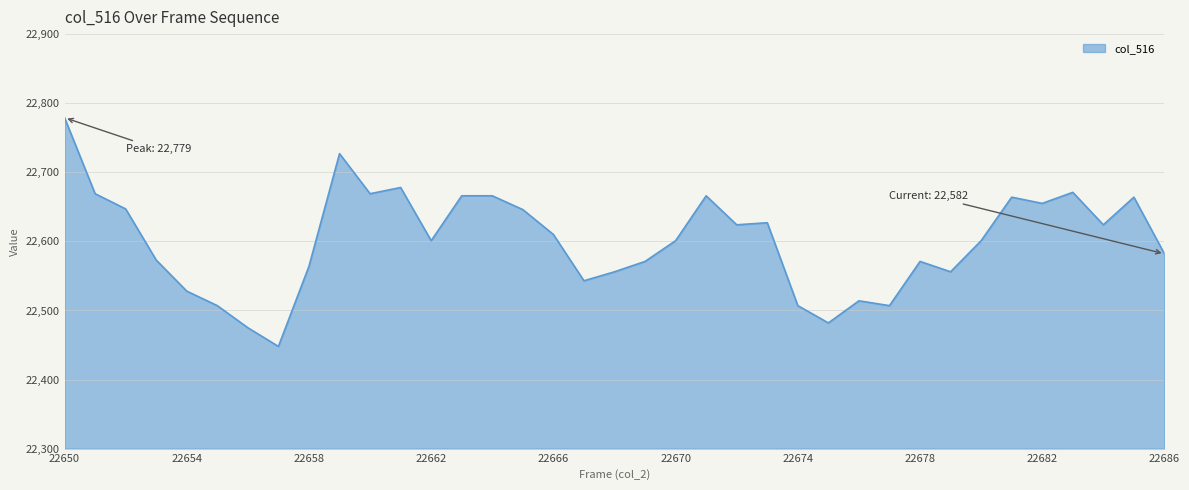

What is the smallest value displayed?

22448